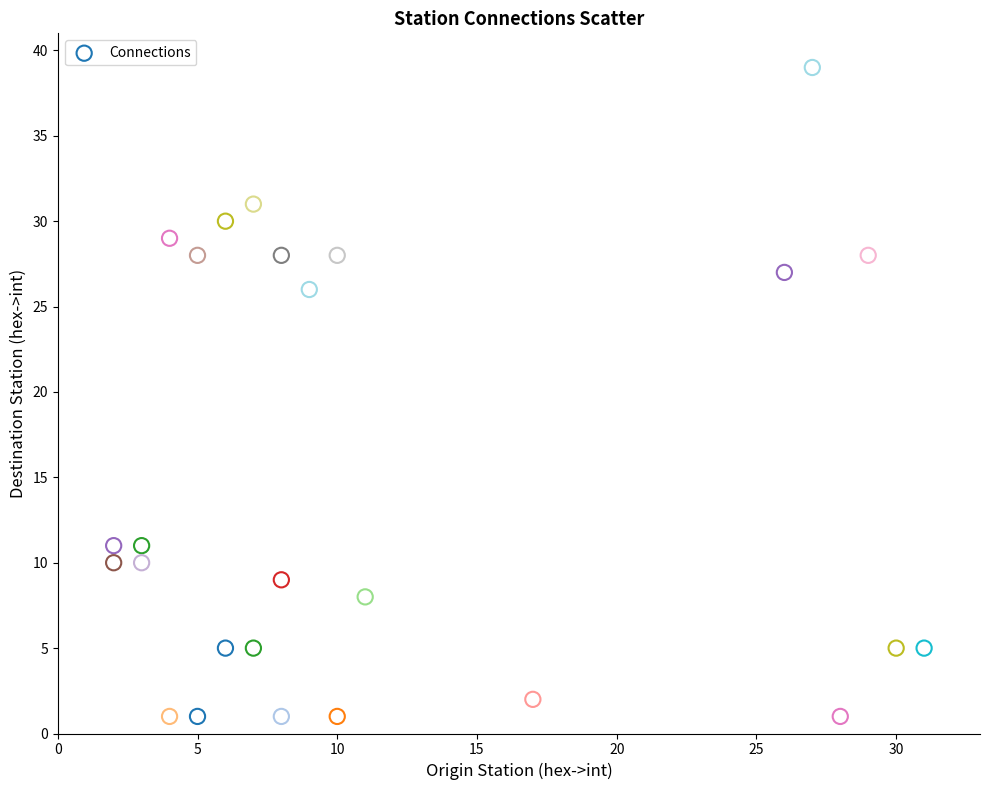

What Y value in the scatter plot is closest to 20?

26